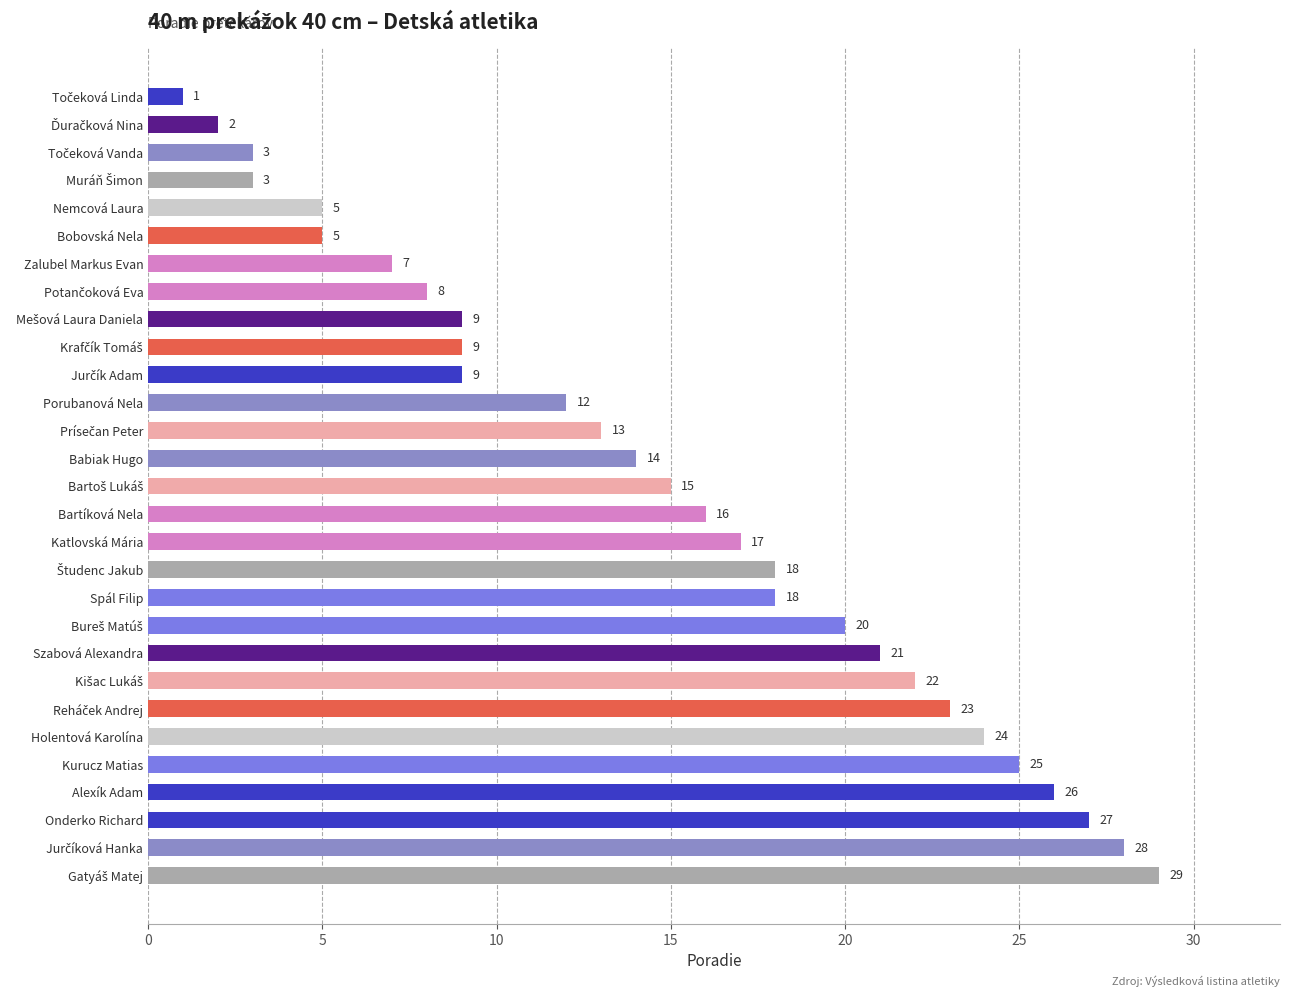

Is it true that the value at Babiak Hugo is 14?

True